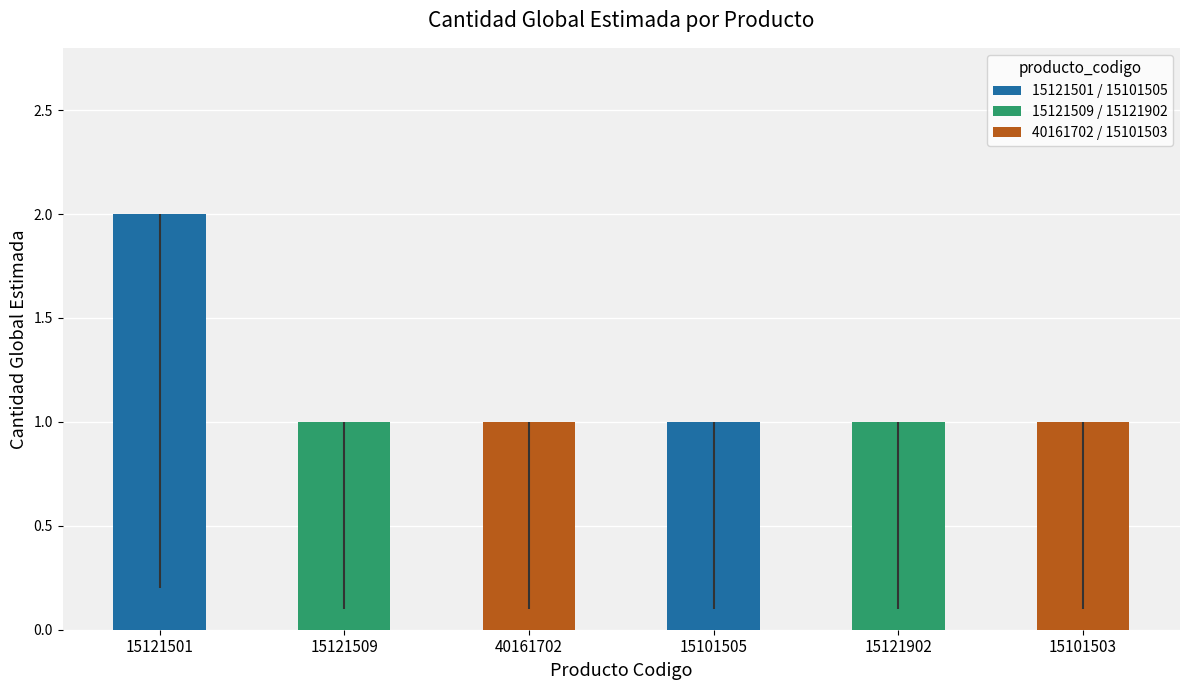

What is the ratio of the value at 40161702 to the value at 15121501?

0.5